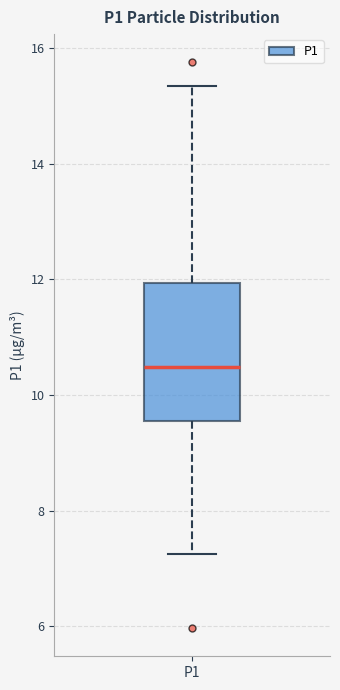

Read this box plot against the y-axis: the position of the median line, the range covered by the box, and the ends of both whiskers. The values are not printed on the chart, so give them approximately, as read against the axis.

median 10.4, box 9.6 to 12.0, whiskers 7.2 to 15.4